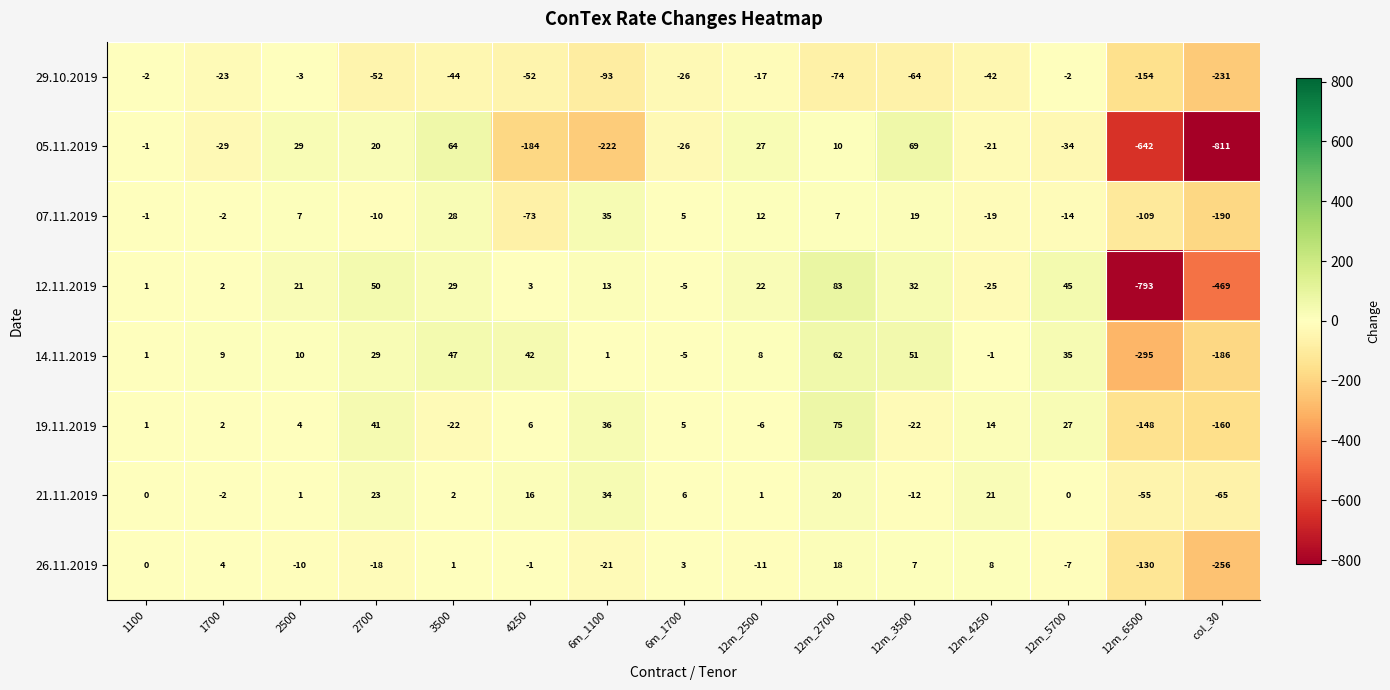

Count the number of categories in the chart.

15